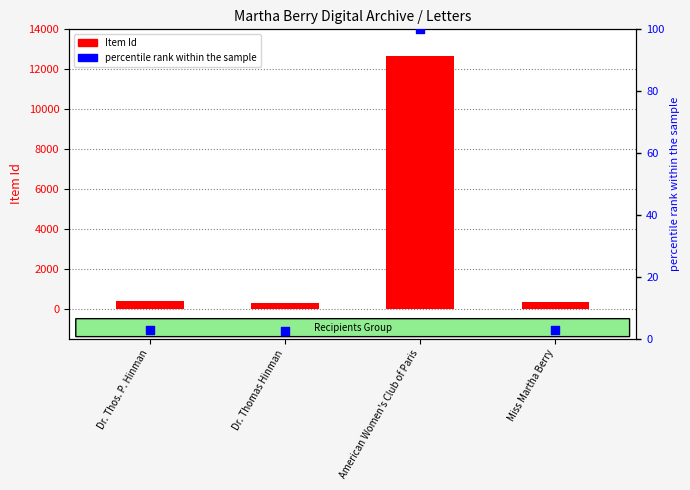

What is the total value across all series at Dr. Thos. P. Hinman?

363.8